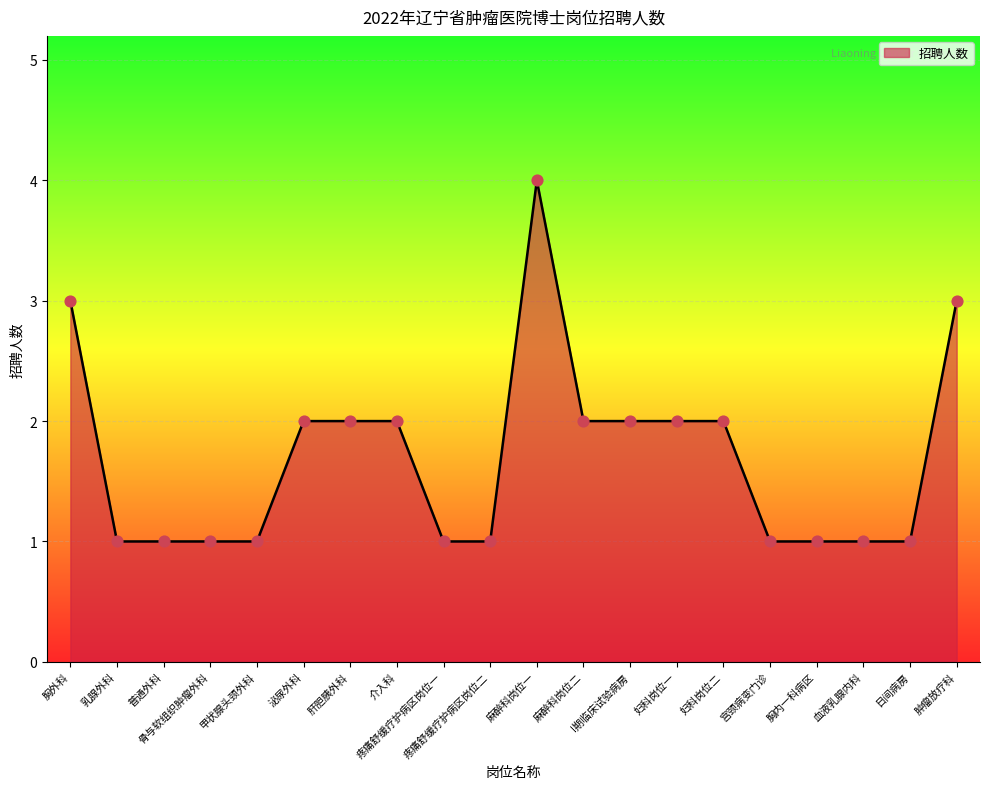

Approximately how many times larger is the value at 肝胆胰外科 compared to I期临床试验病房?

1.0